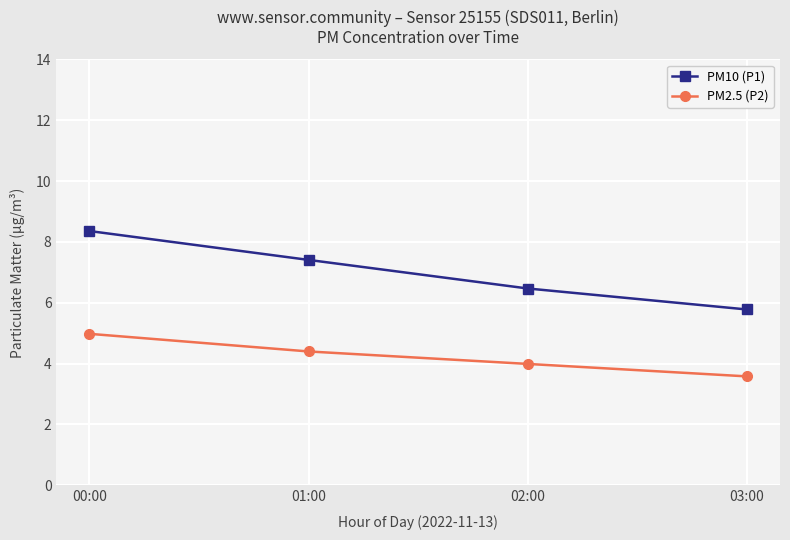

The PM2.5 (P2) series shows 3.6 at 03:00. True or false?

True